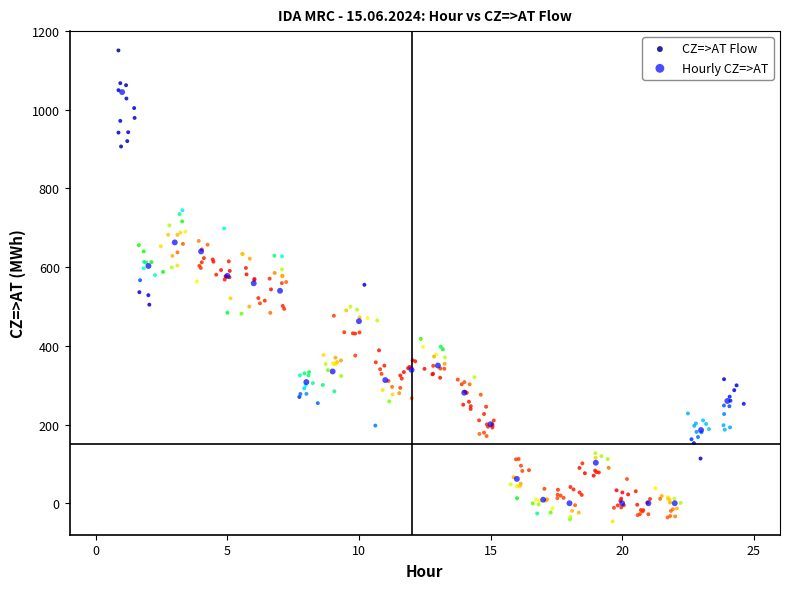

Which series reaches the maximum Y coordinate?

CZ=>AT Flow